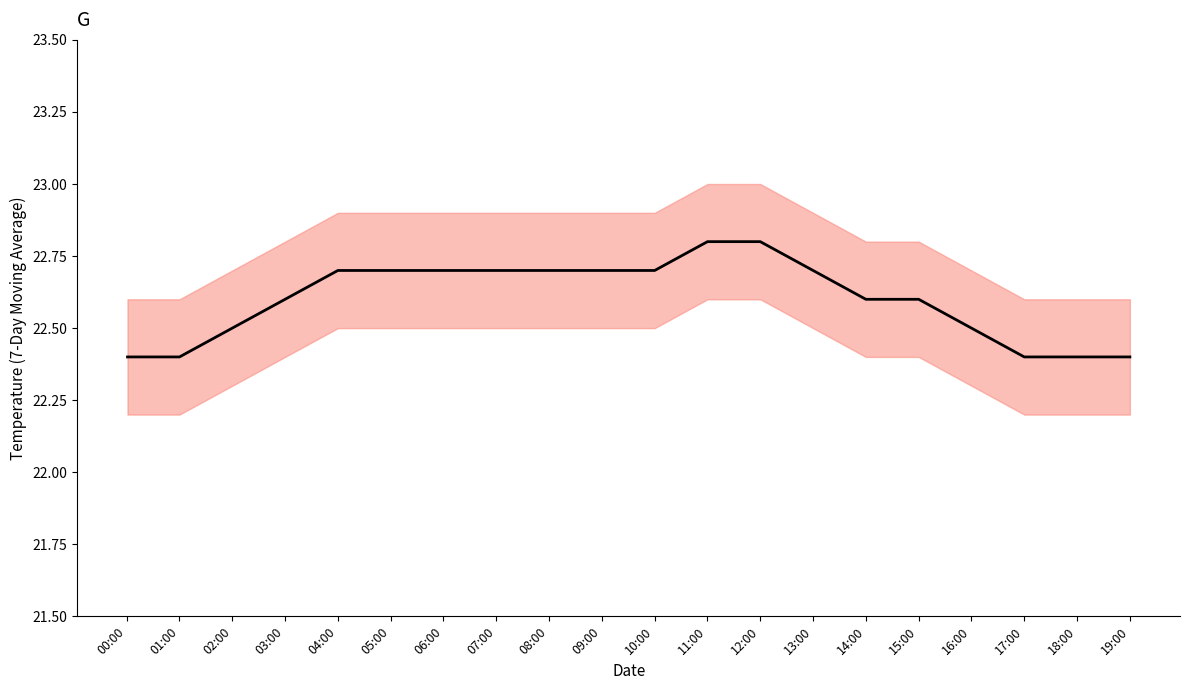

Does the chart have visible grid lines?

No